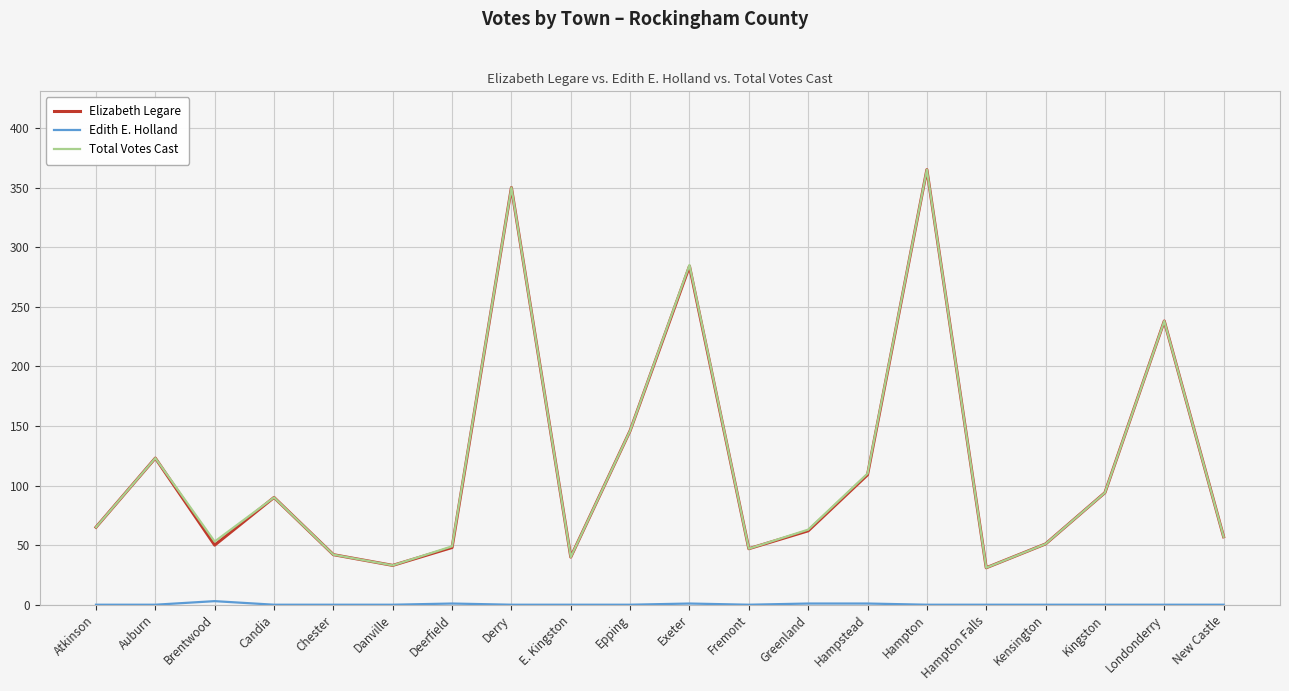

At which category is the sum across all series the highest?

Hampton